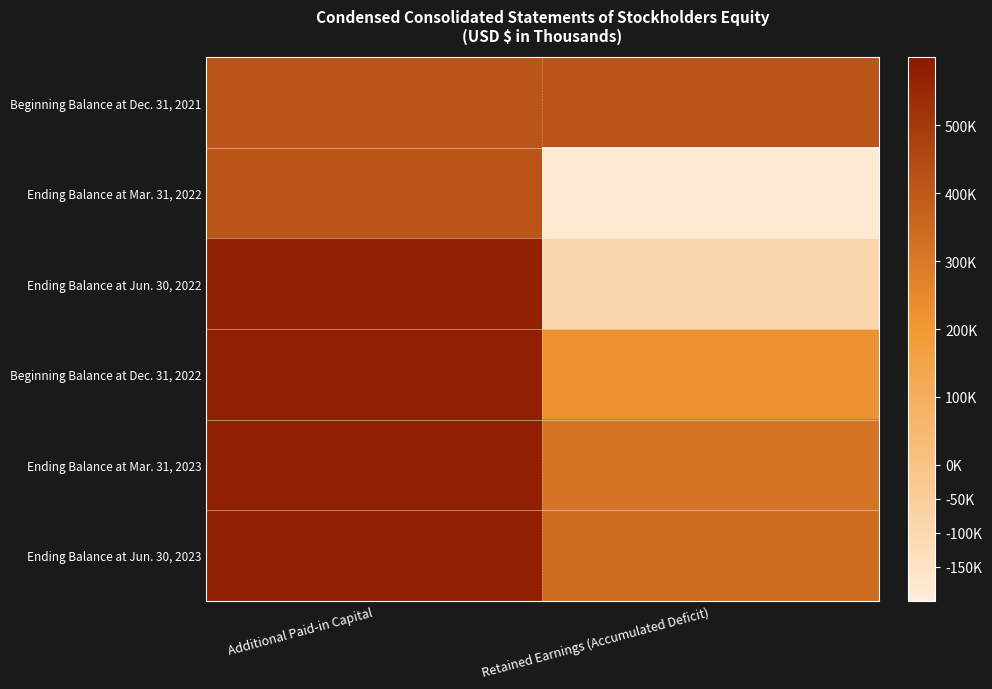

At which category does the chart reach its peak across all series?

Additional Paid-in Capital